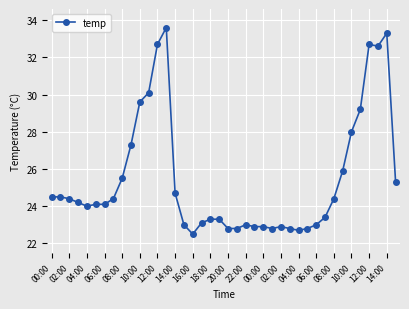

How many lines are shown in the chart?

1